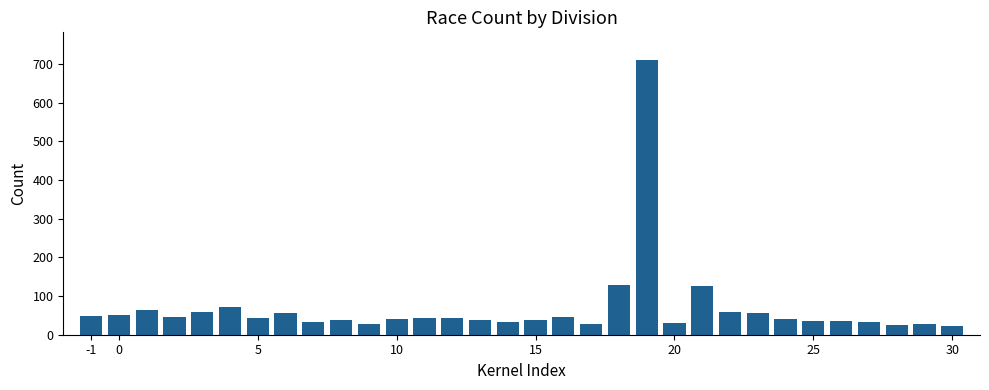

What is the average value?

68